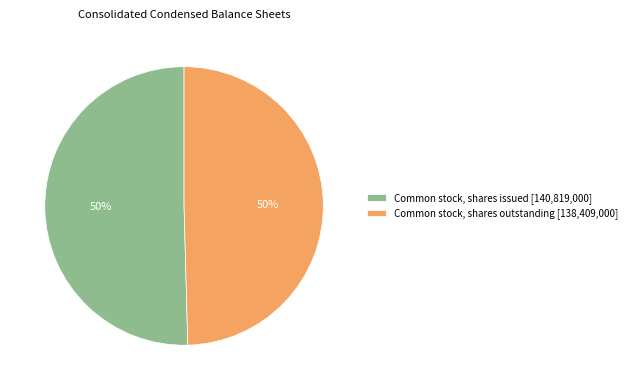

True or false: Common stock, shares outstanding [138,409,000] accounts for 50% of the total.

True